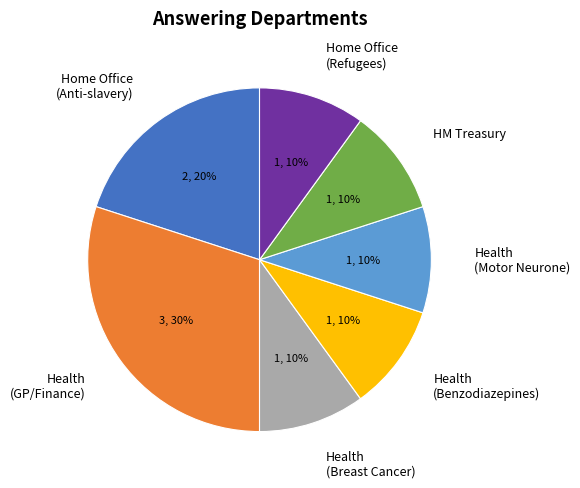

To the nearest percent, what percentage of the pie is Health (Benzodiazepines)?

10%